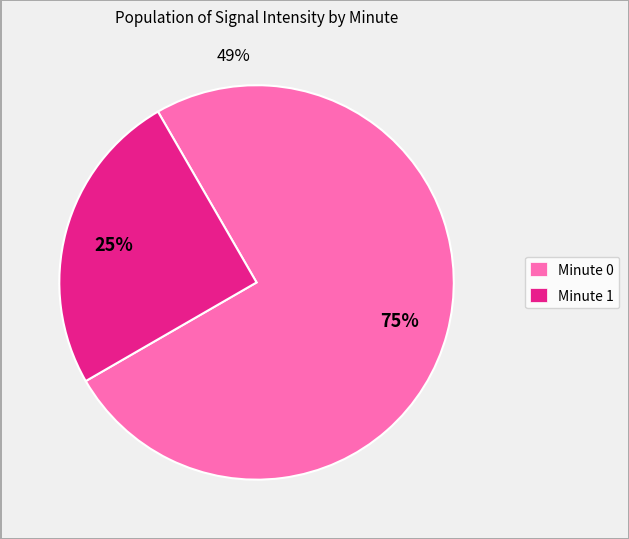

Rank the categories by value from lowest to highest.

Minute 1, Minute 0